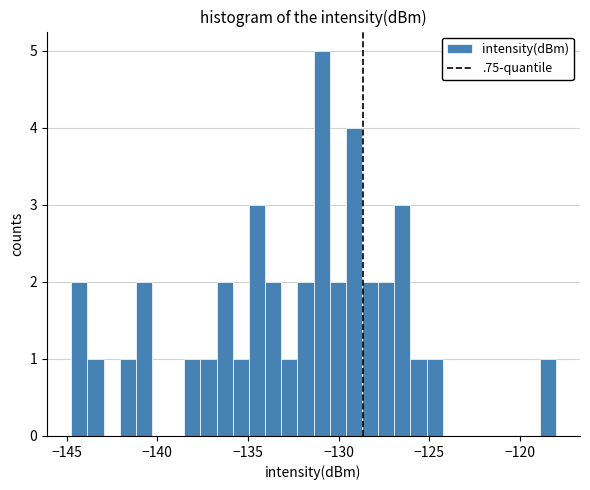

Around what value on the x-axis is the tallest bar? Give the approximate position of its centre, as read against the axis.

-131.0